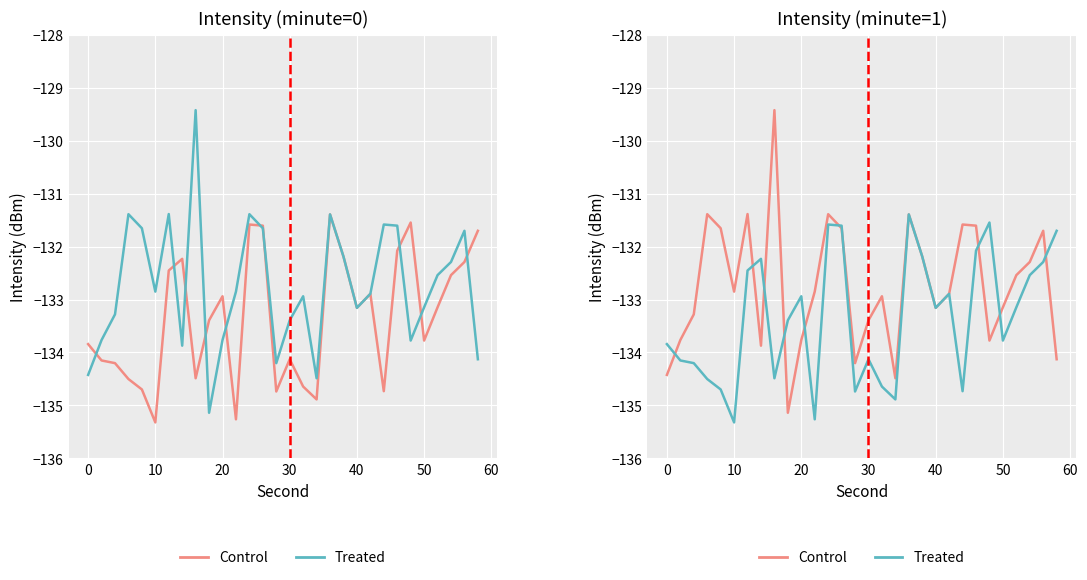

Count the number of data series in this chart.

2